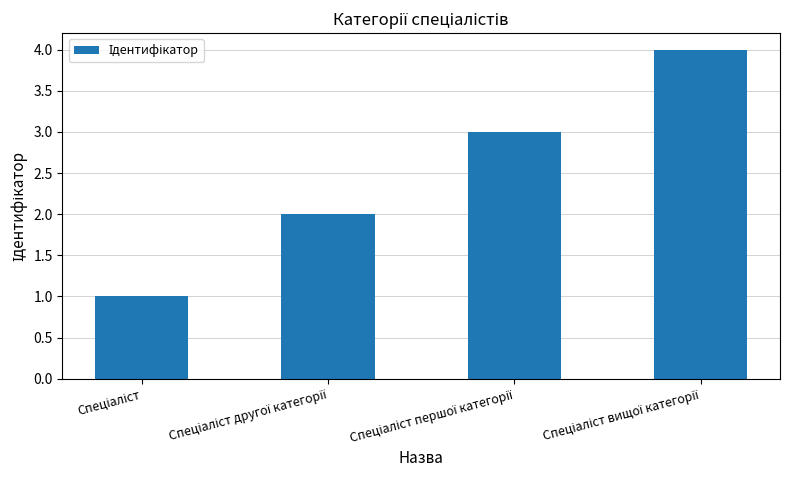

How many series are shown in this chart?

1